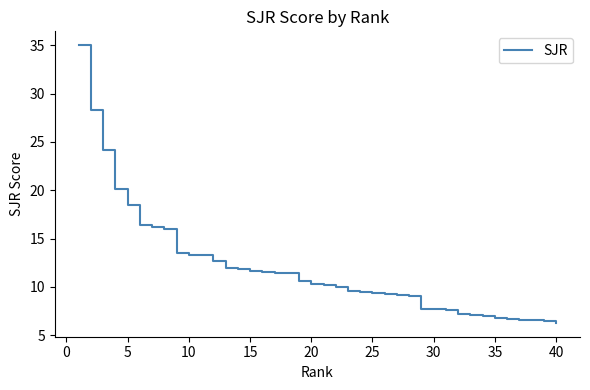

Does the chart display data point markers on the line(s)?

No